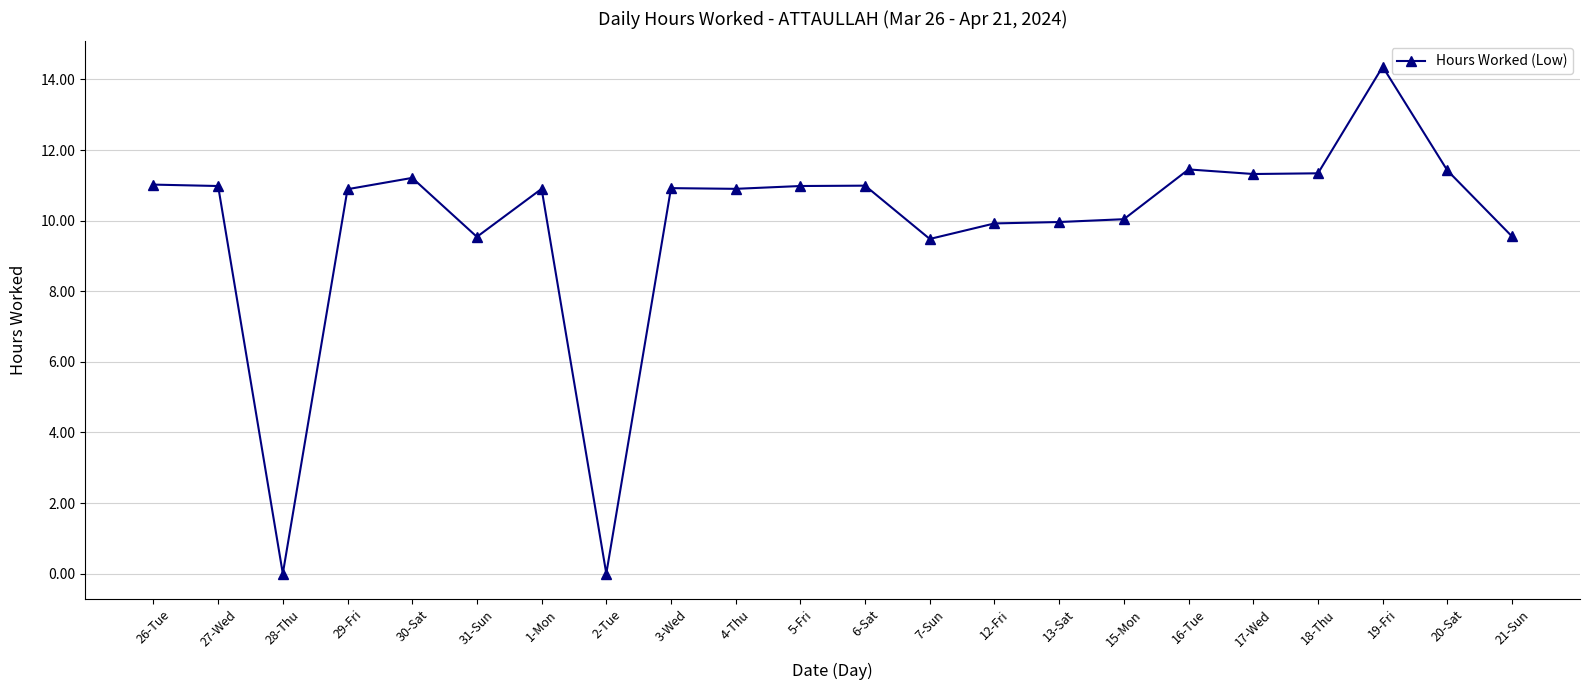

Where is the first local minimum?

28-Thu